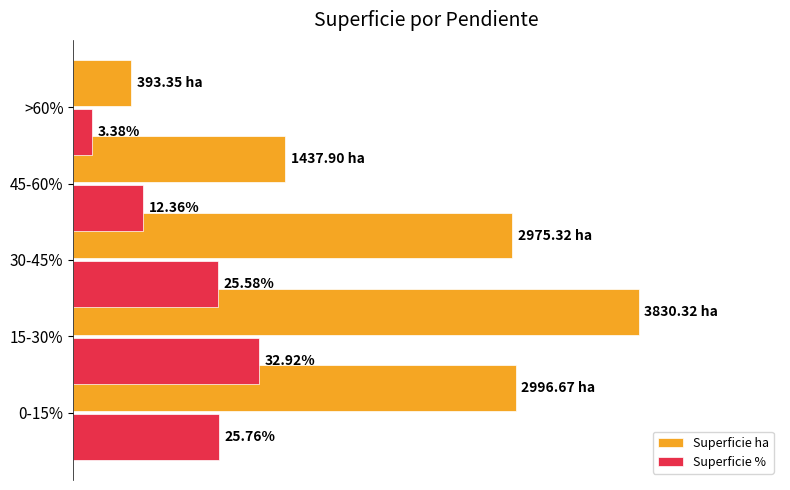

What are all the series names shown in the legend?

Superficie ha, Superficie %